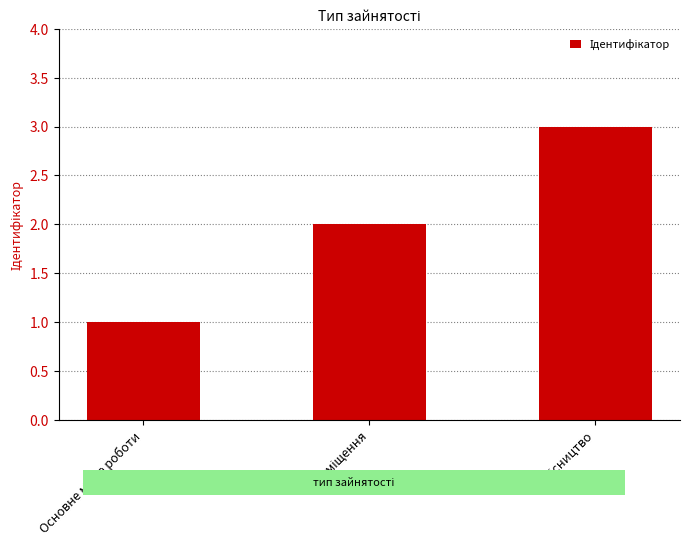

What is the sum of all values?

6